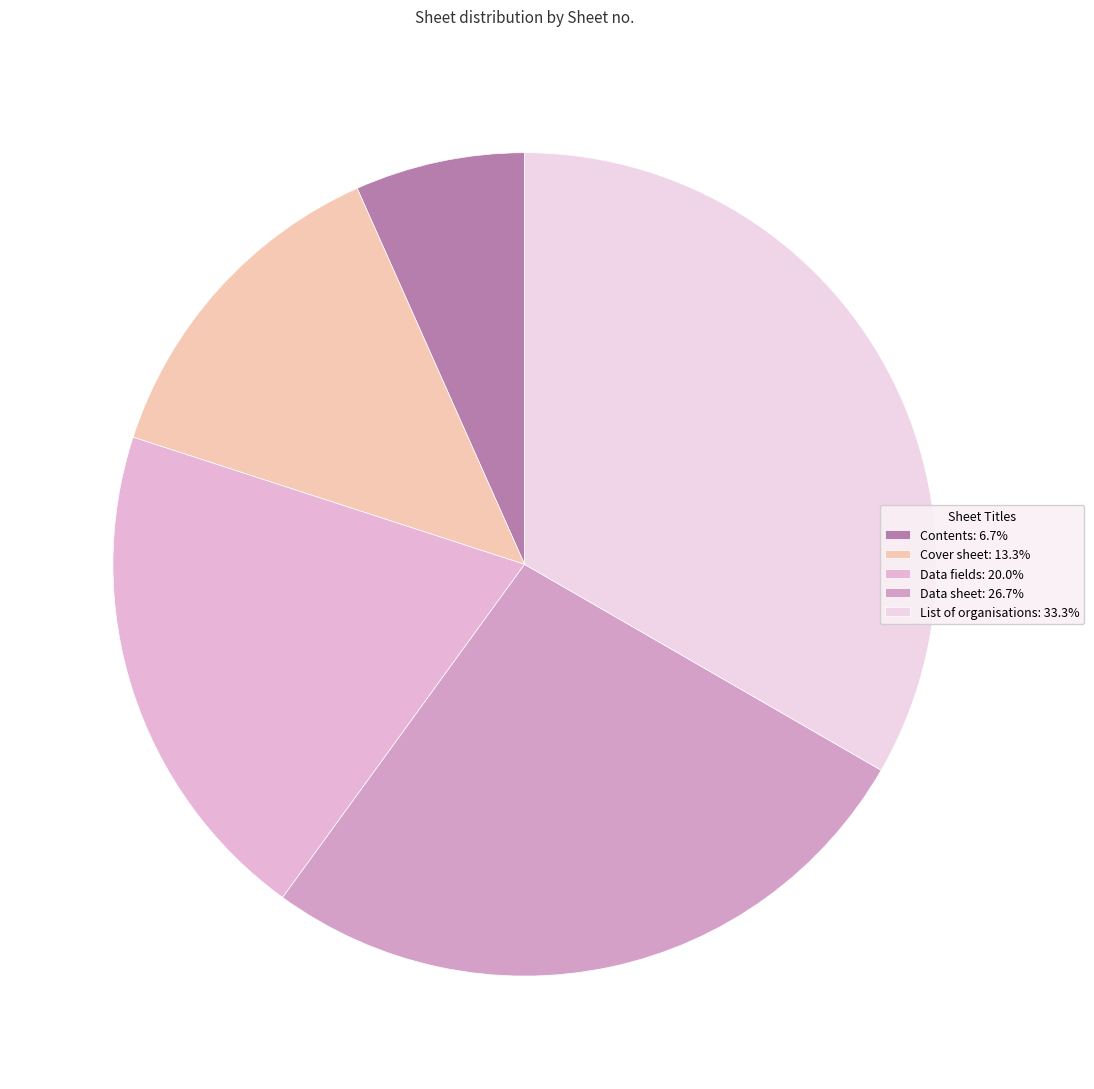

Count the number of slices in the pie.

5